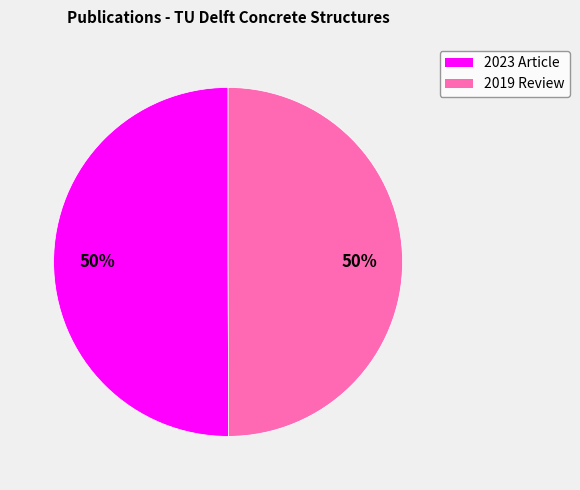

To the nearest percent, what is the average slice percentage?

50%